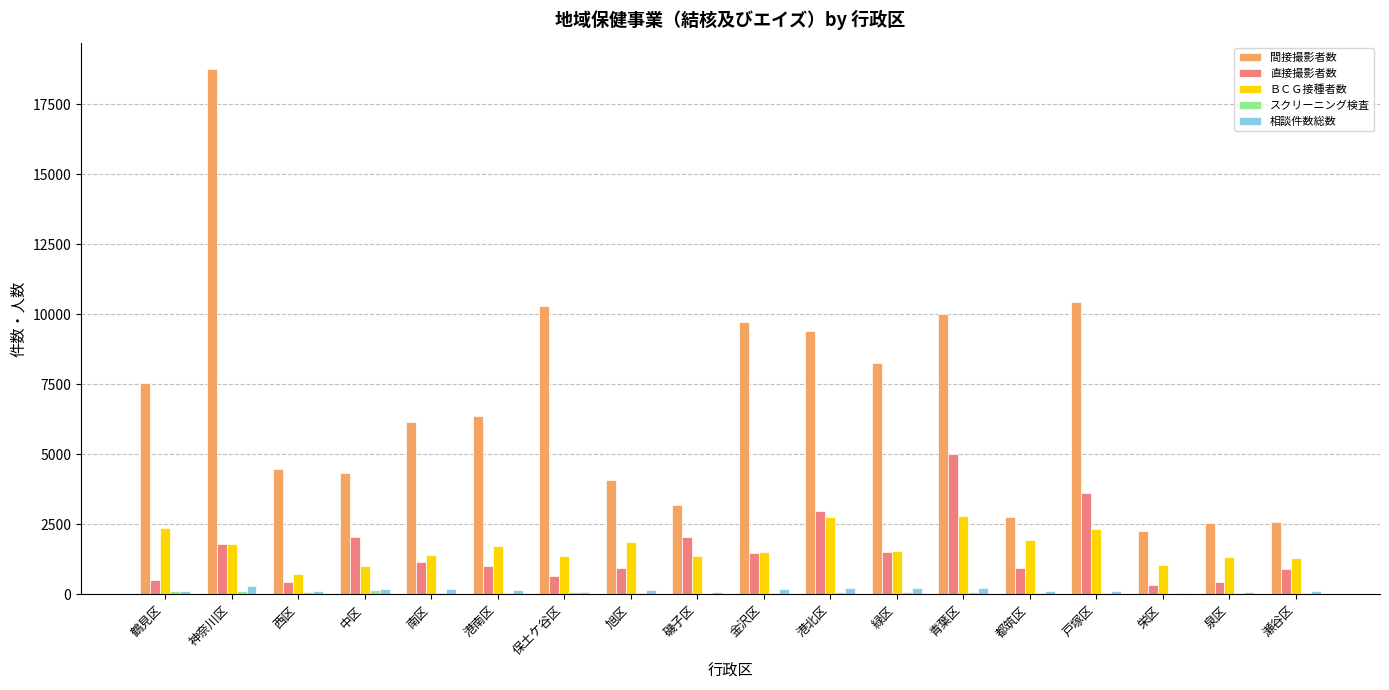

What is the greatest value displayed?

18758